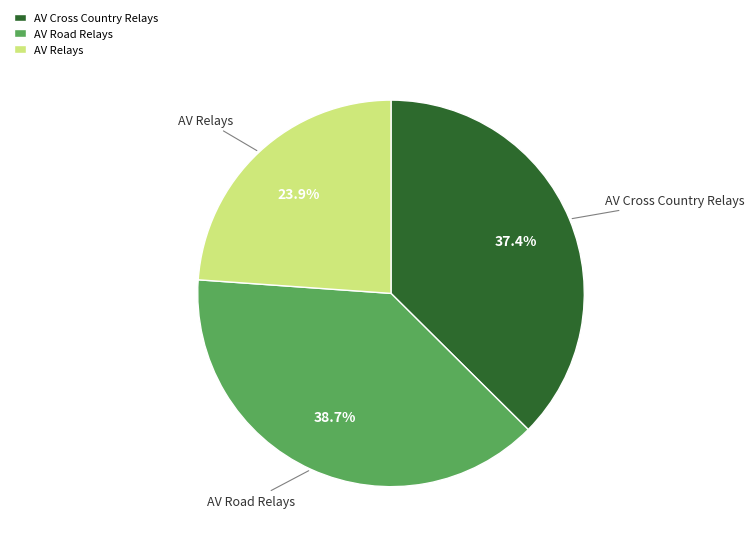

What is the smallest slice in the pie chart?

AV Relays